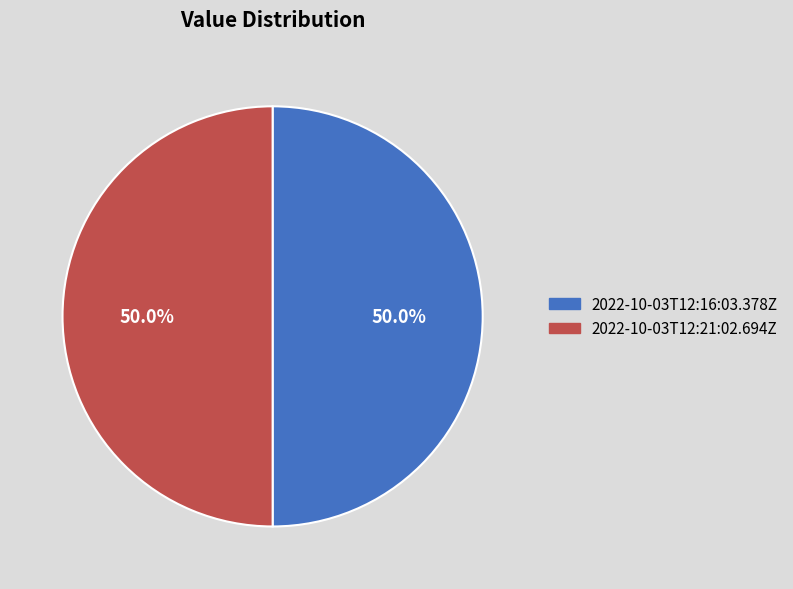

Combined, what portion of the pie is 2022-10-03T12:21:02.694Z and 2022-10-03T12:16:03.378Z?

100.0%